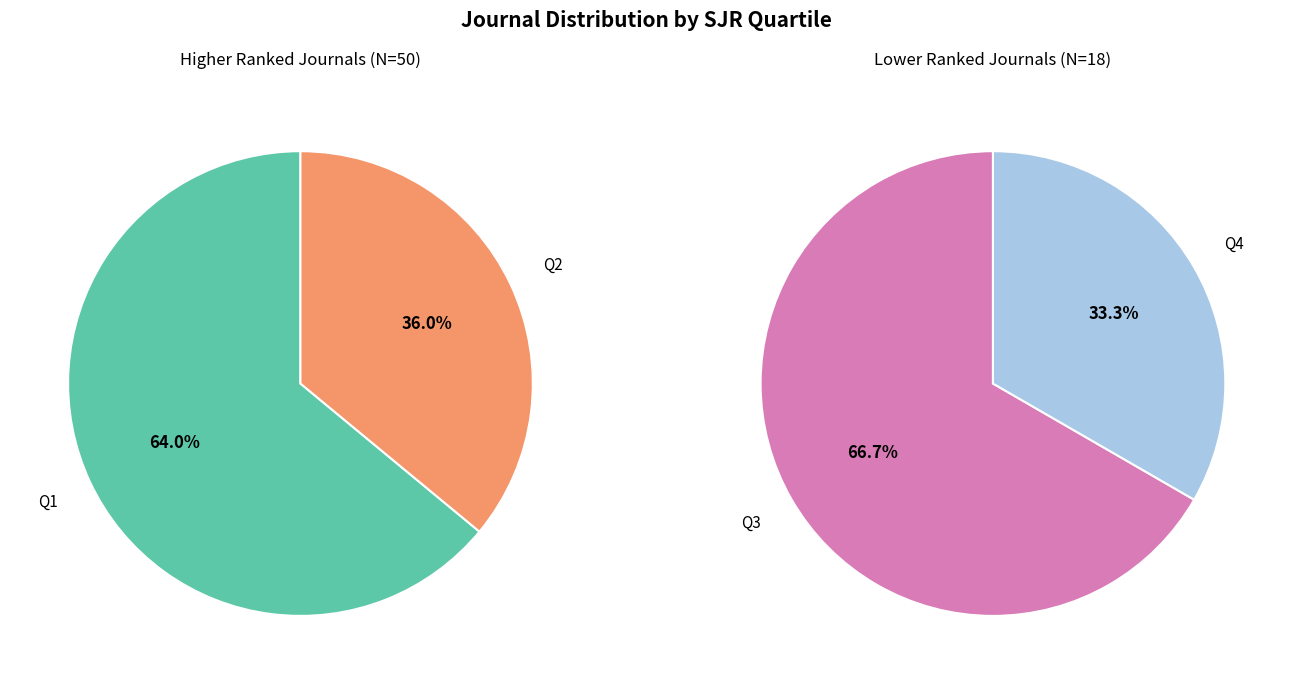

Rank the categories by value from lowest to highest.

Q4, Q3, Q2, Q1